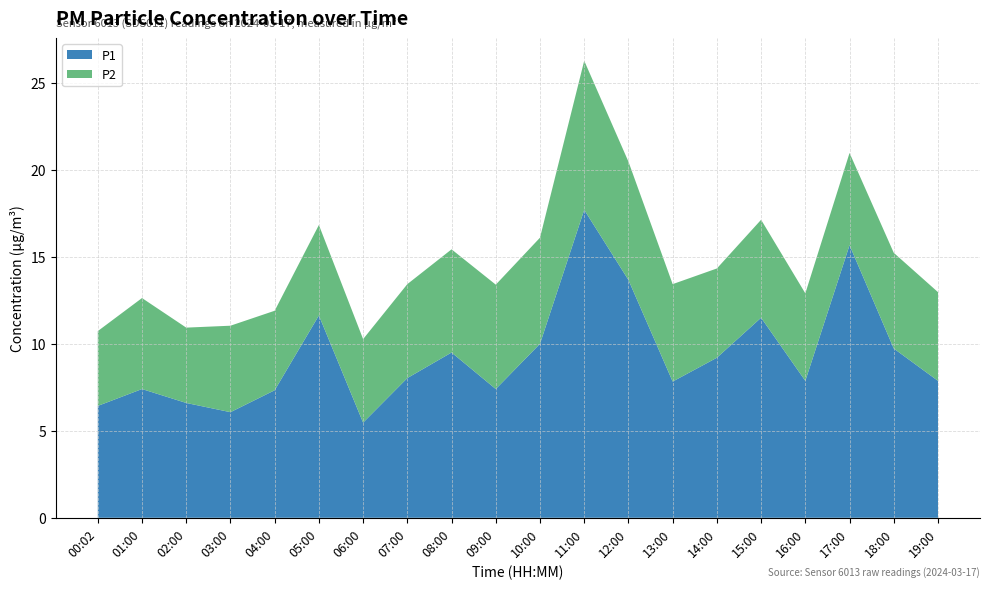

Which label corresponds to the largest value in the chart?

11:00